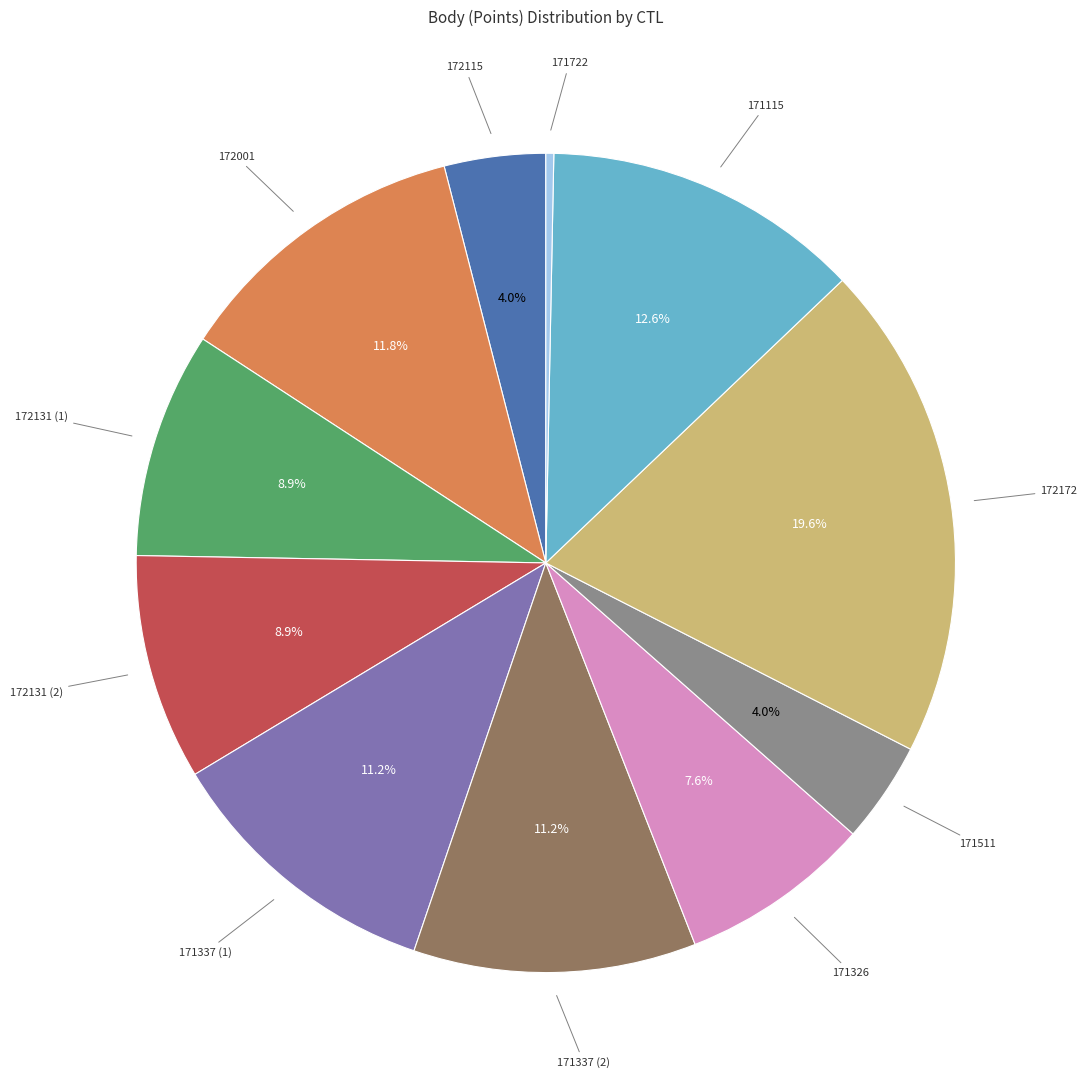

Is there a majority slice in this chart?

No